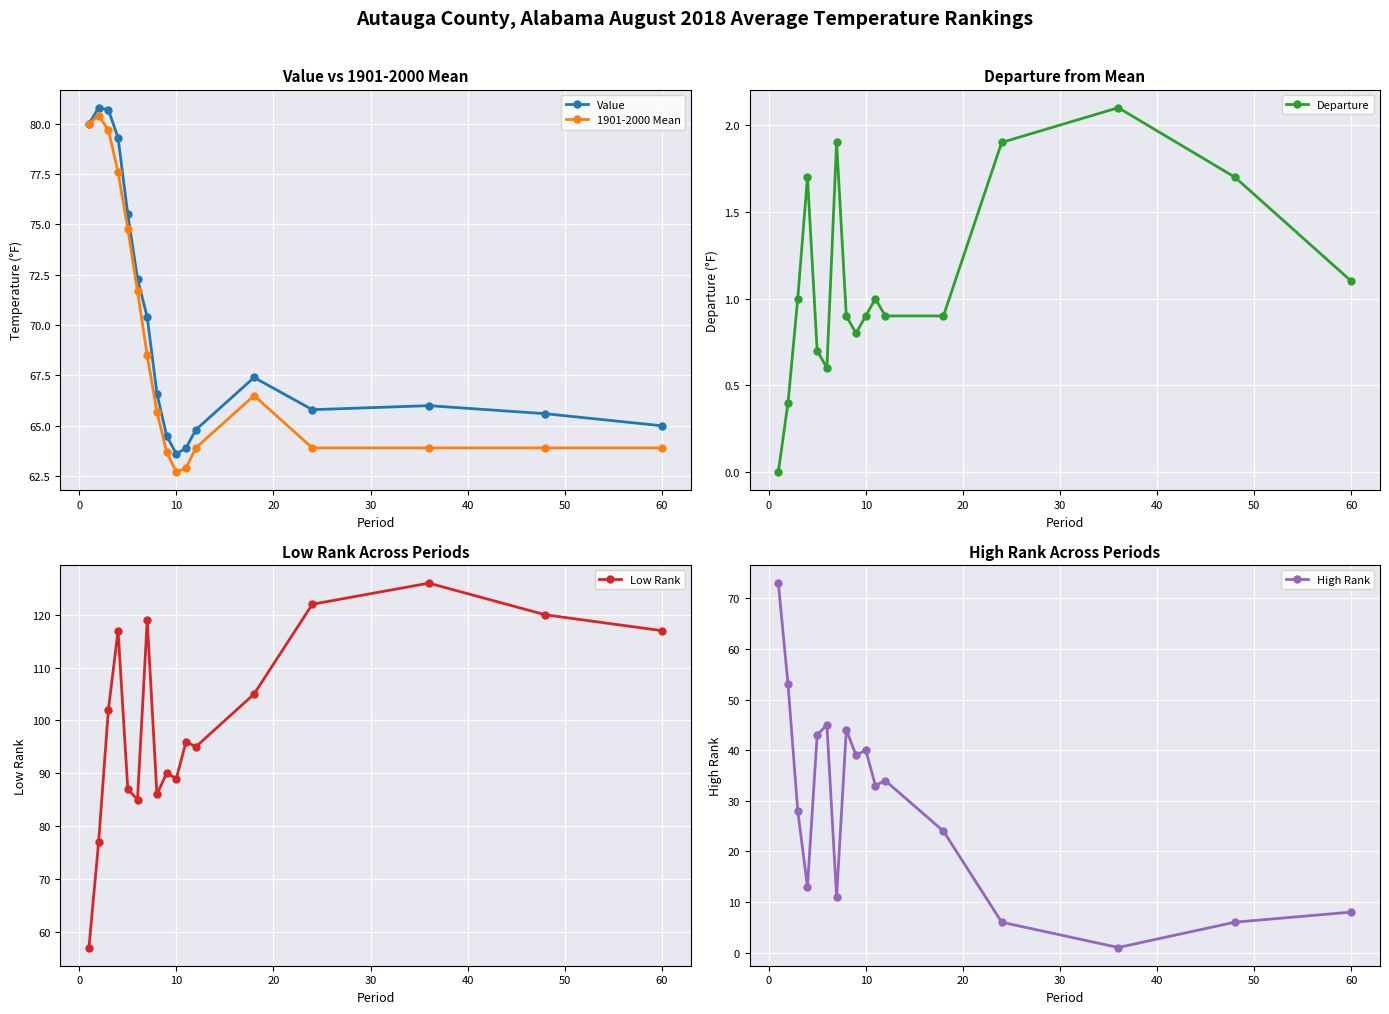

Does the chart display data point markers on the line(s)?

Yes